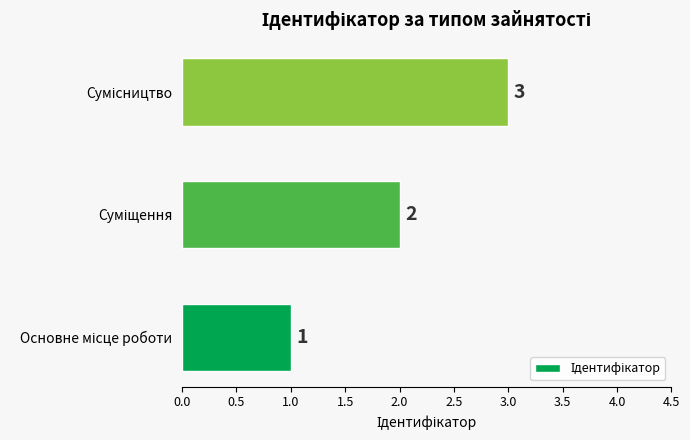

What is the maximum value shown in the chart?

3